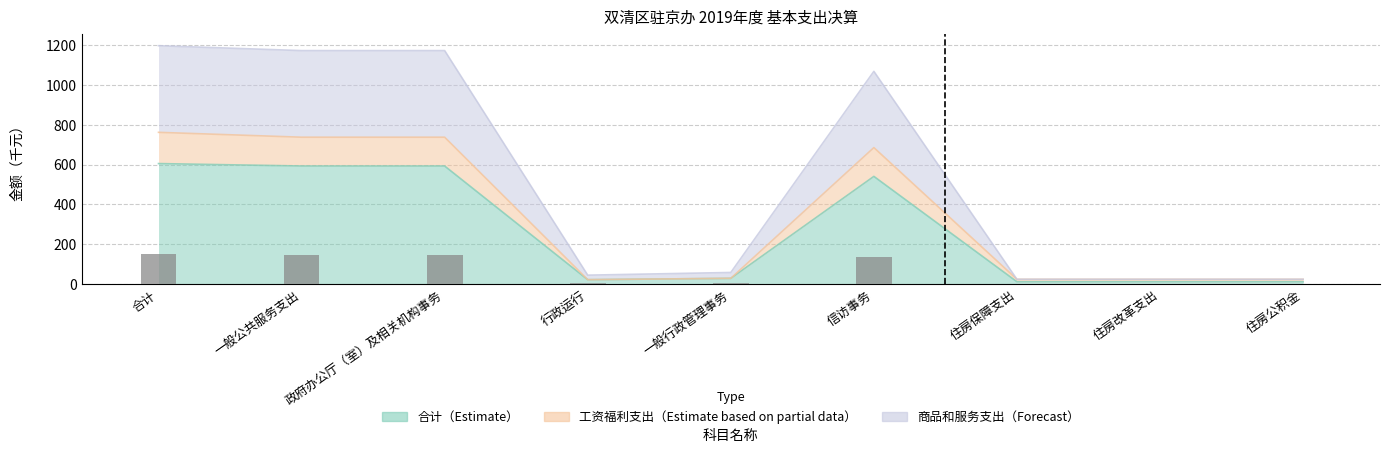

Rank the series at 合计 from lowest to highest value.

合计（Estimate）, 工资福利支出（Estimate based on partial data）, 商品和服务支出（Forecast）